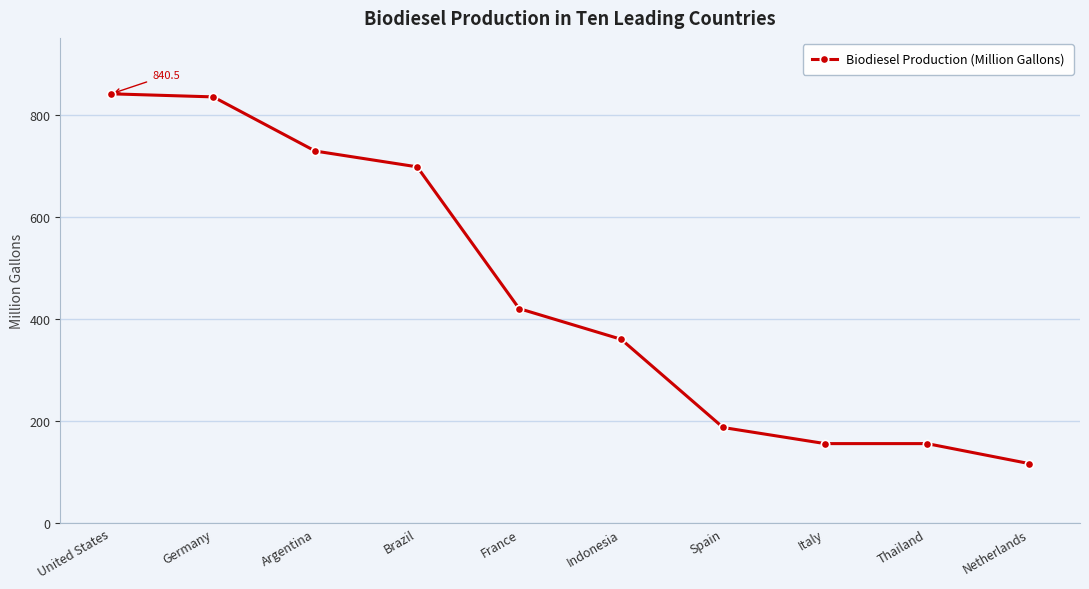

Where is the data nearest to the value 478?

France